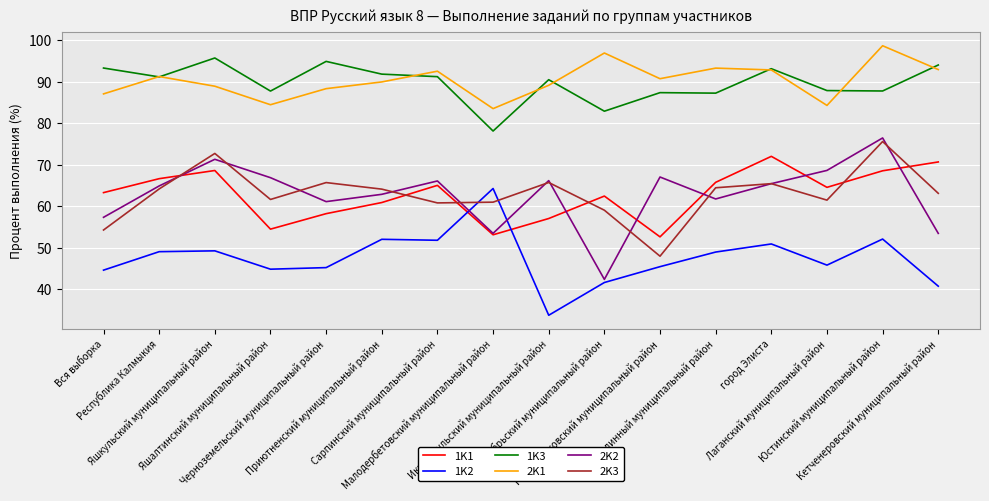

Where does the 2K3 series first go above 64?

Республика Калмыкия